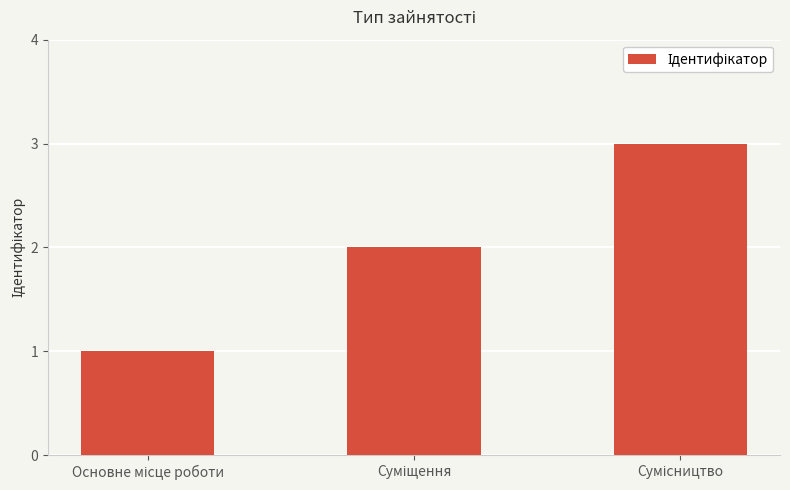

What is the maximum value shown in the chart?

3